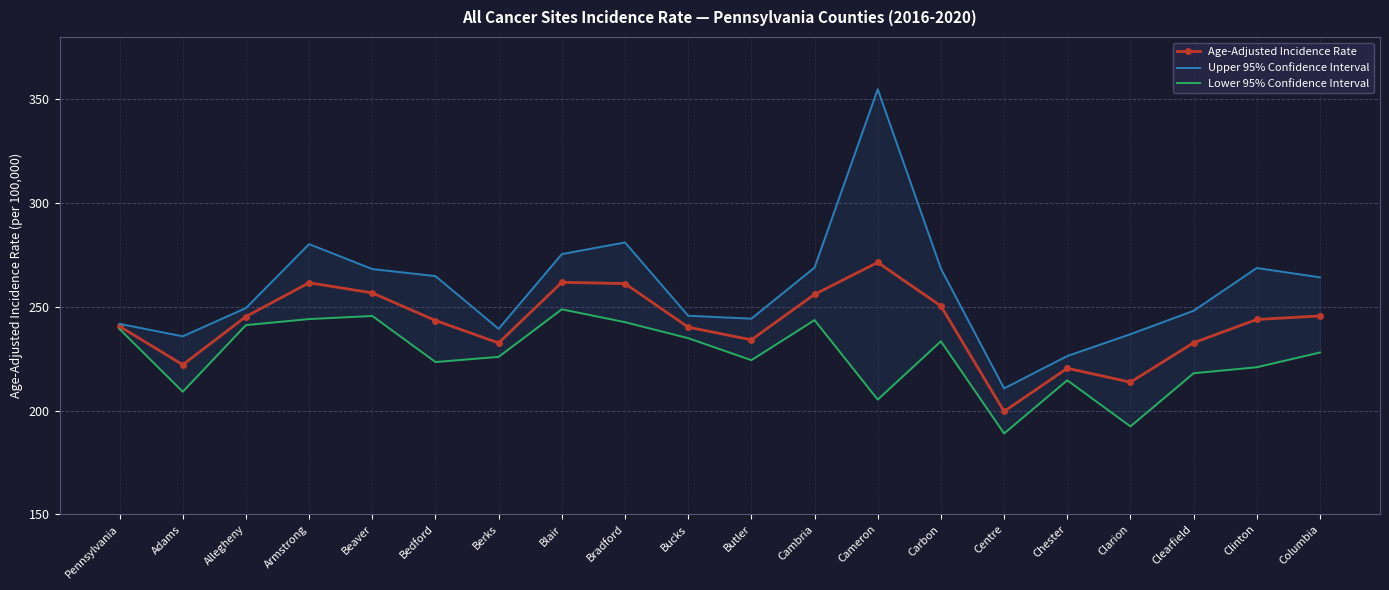

At which label does Age-Adjusted Incidence Rate reach its minimum?

Centre